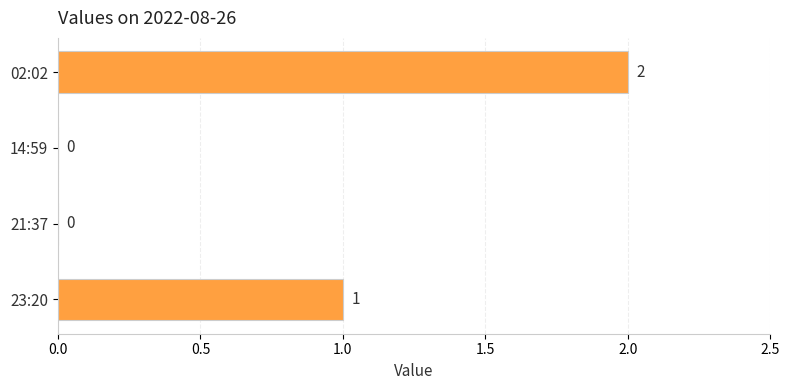

Between 21:37 and 02:02, which is larger?

02:02